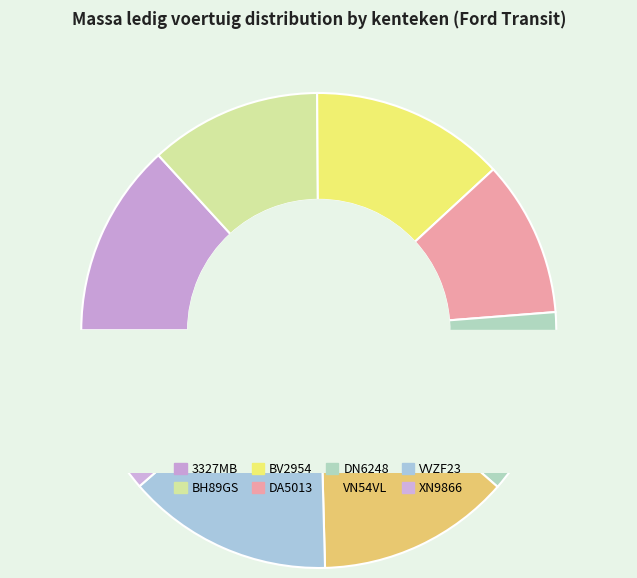

How many segments does this pie chart have?

8